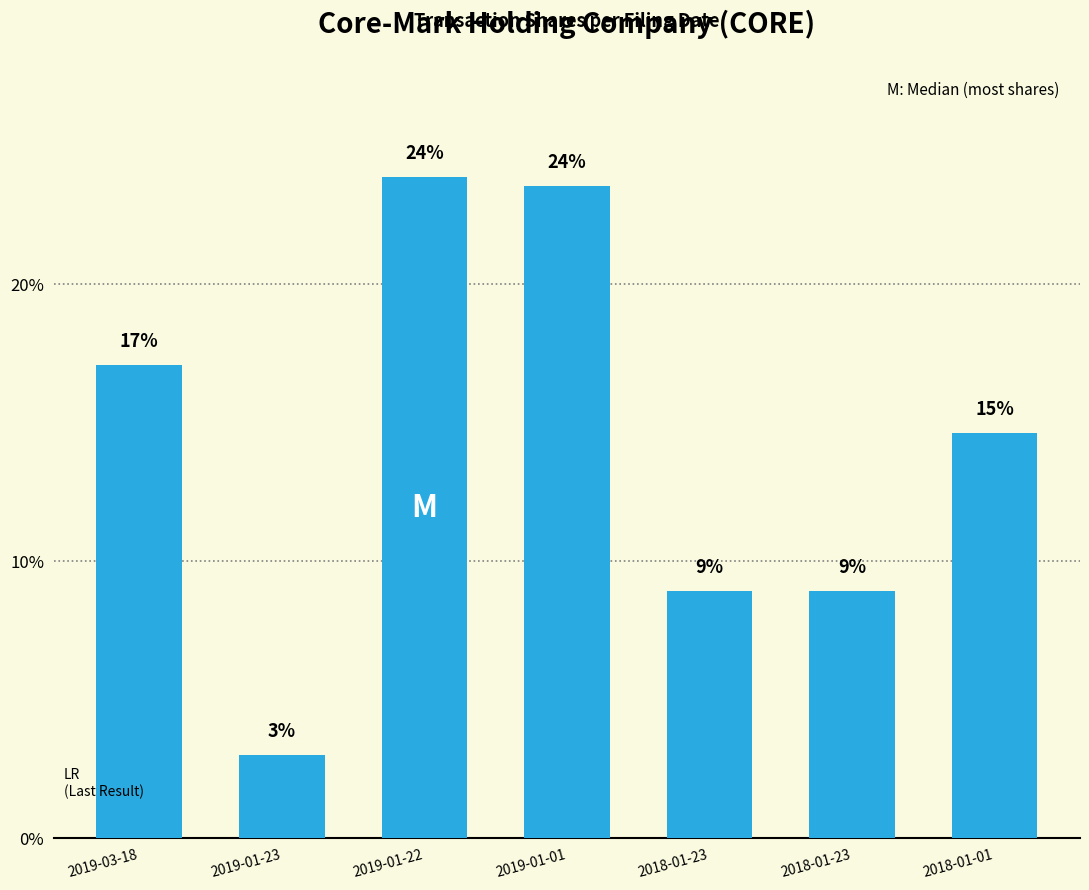

What is the approximate value at 2018-01-01?

14.6